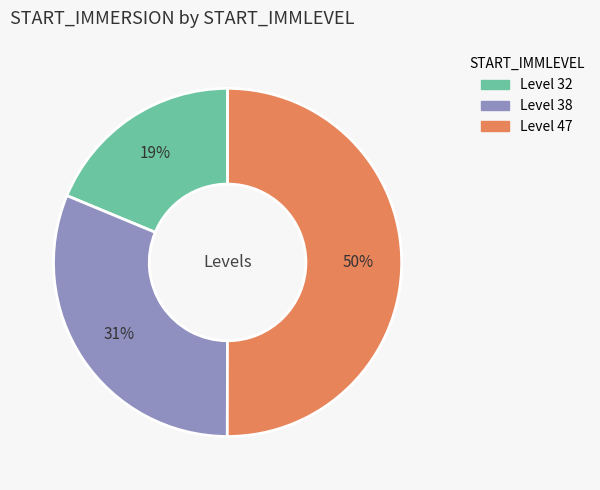

How many segments does this pie chart have?

3